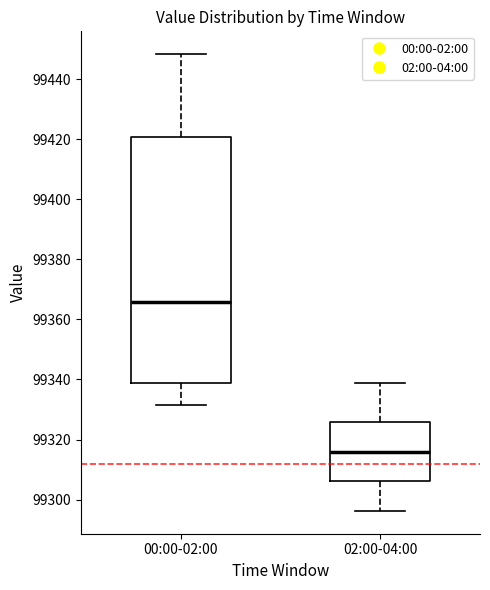

Reading left to right, read every box against the y-axis: the position of its median line, the range the box covers, and the ends of its whiskers. The values are not printed on the chart, so give them approximately, as read against the axis.

00:00-02:00: median 99366, box 99338 to 99420, whiskers 99332 to 99448
02:00-04:00: median 99316, box 99306 to 99326, whiskers 99296 to 99338